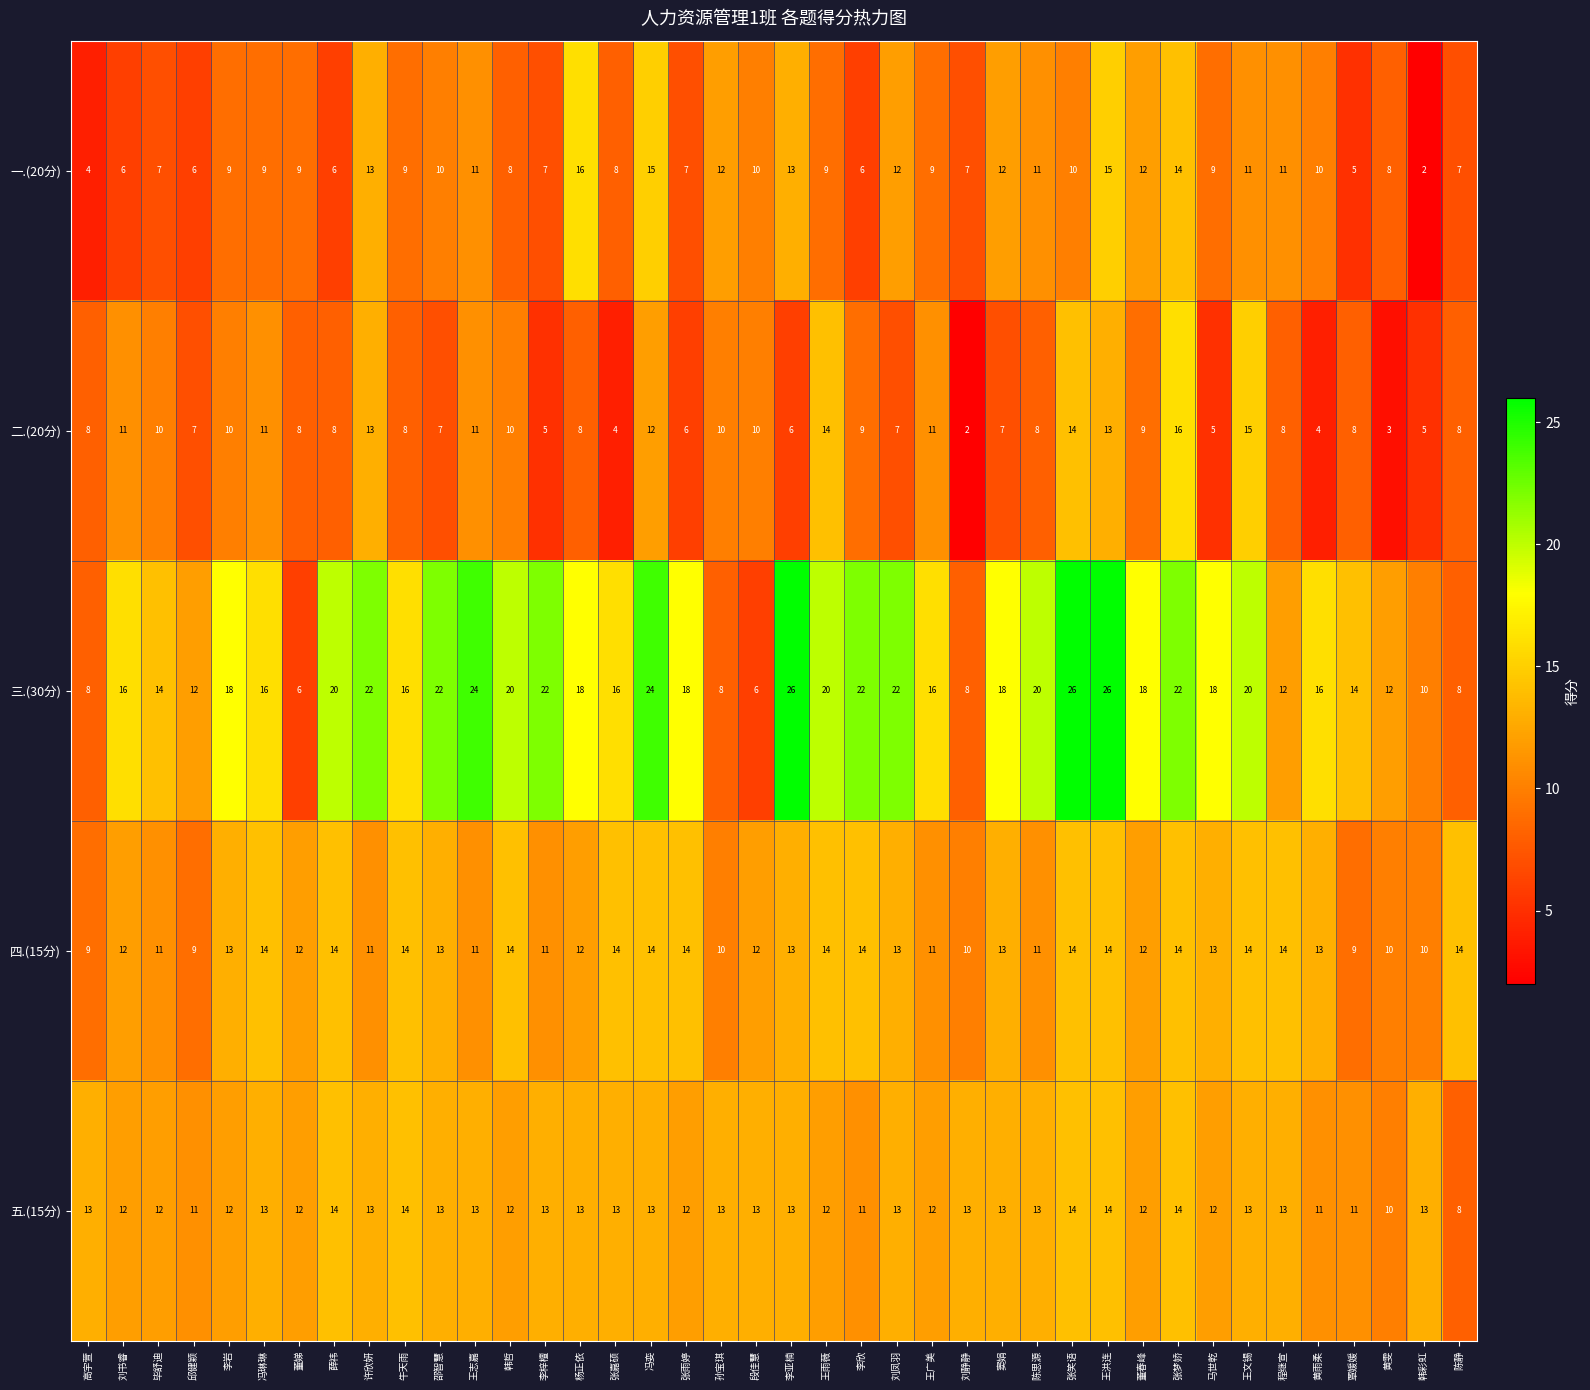

What is the minimum value for 五.(15分)?

8